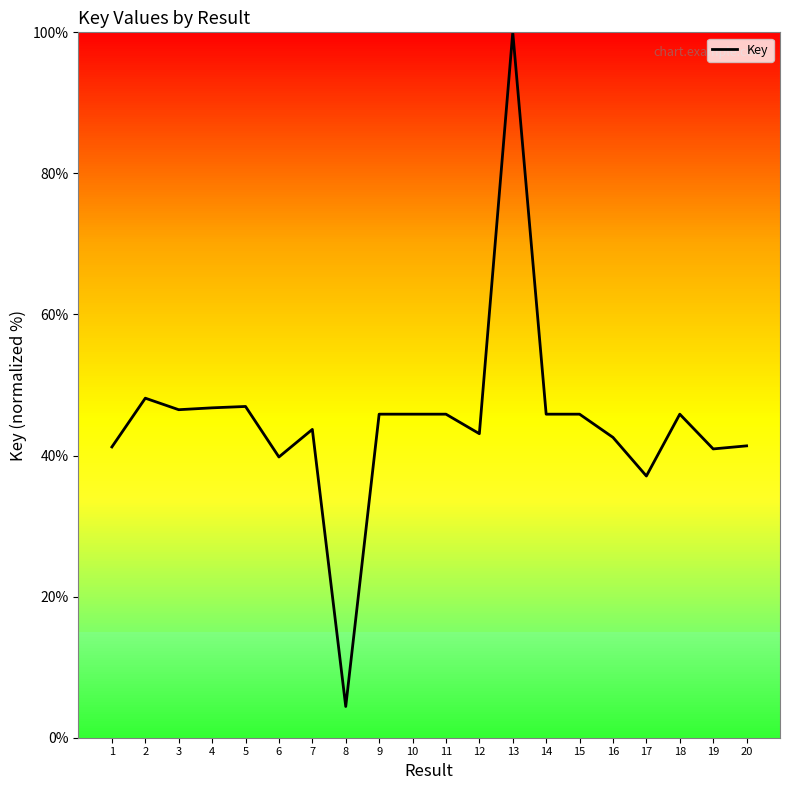

Approximately how many times larger is the value at 17 compared to 14?

0.8